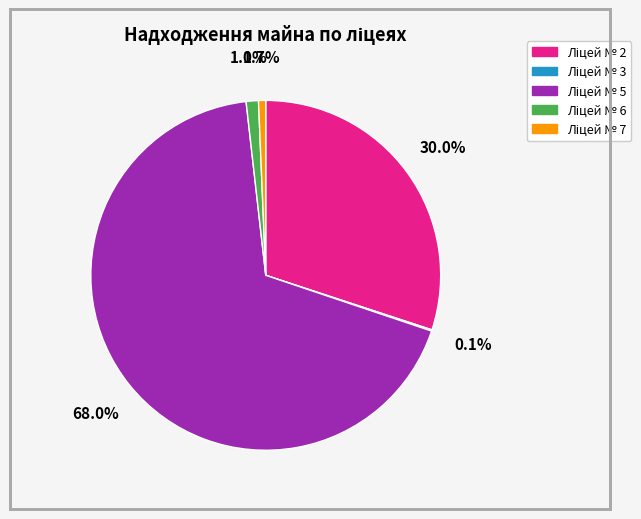

Is there any slice that represents more than half of the pie?

Yes